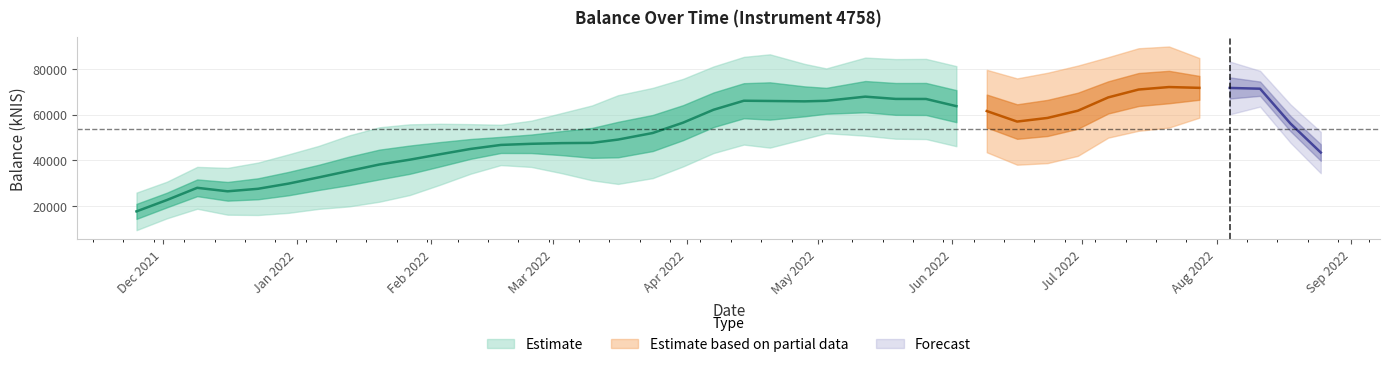

What is the difference between the maximum and minimum values?

56215.8